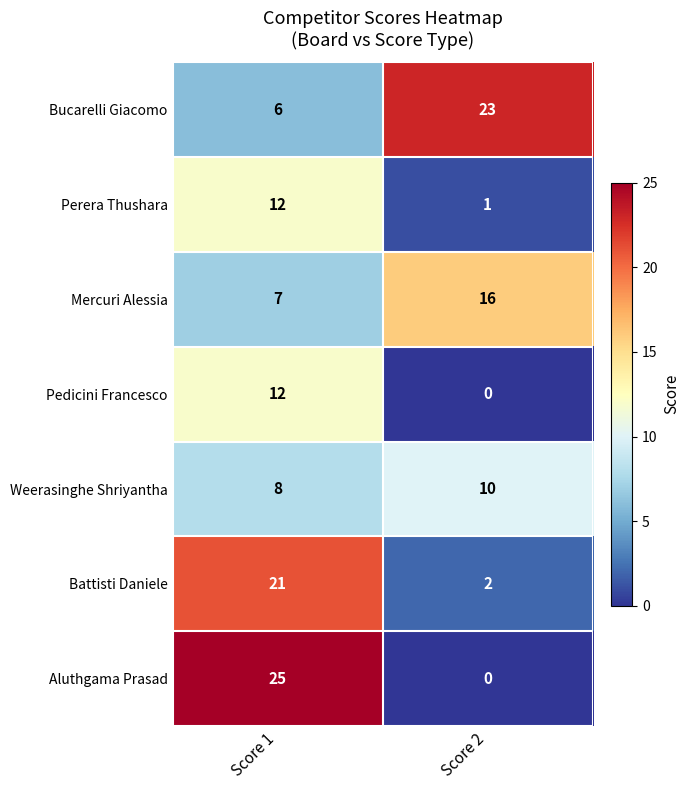

Where is Mercuri Alessia nearest to the value 11?

Score 1